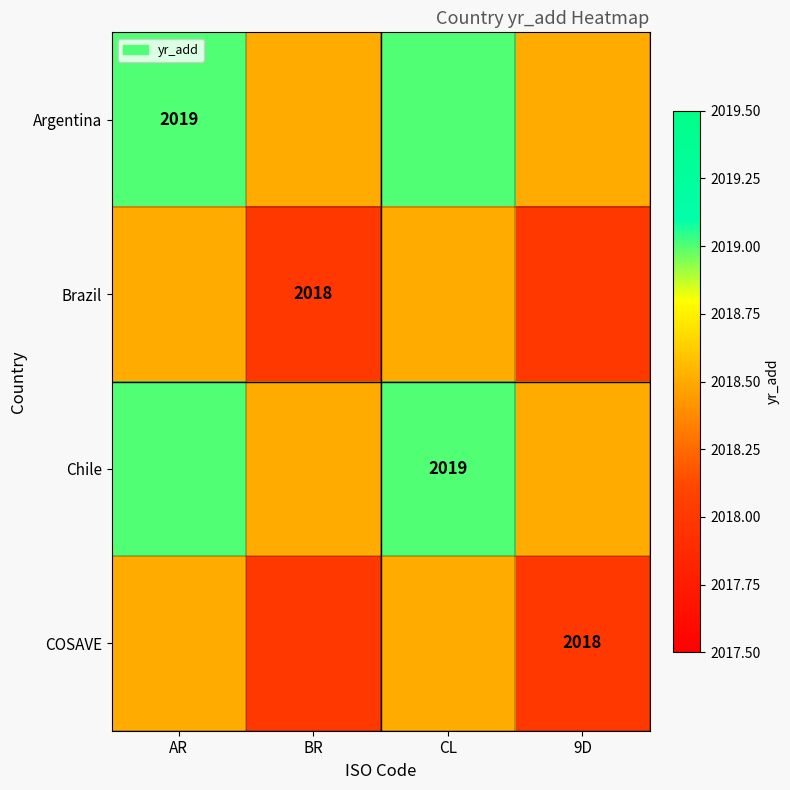

Is it true that Argentina equals 2019.0 at AR?

True